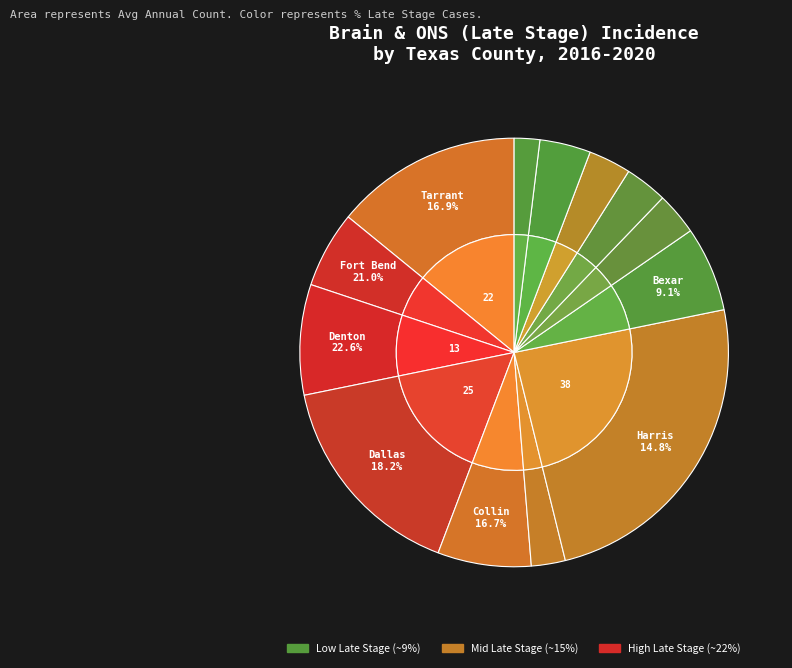

True or false: Bexar County accounts for 6% of the total.

True